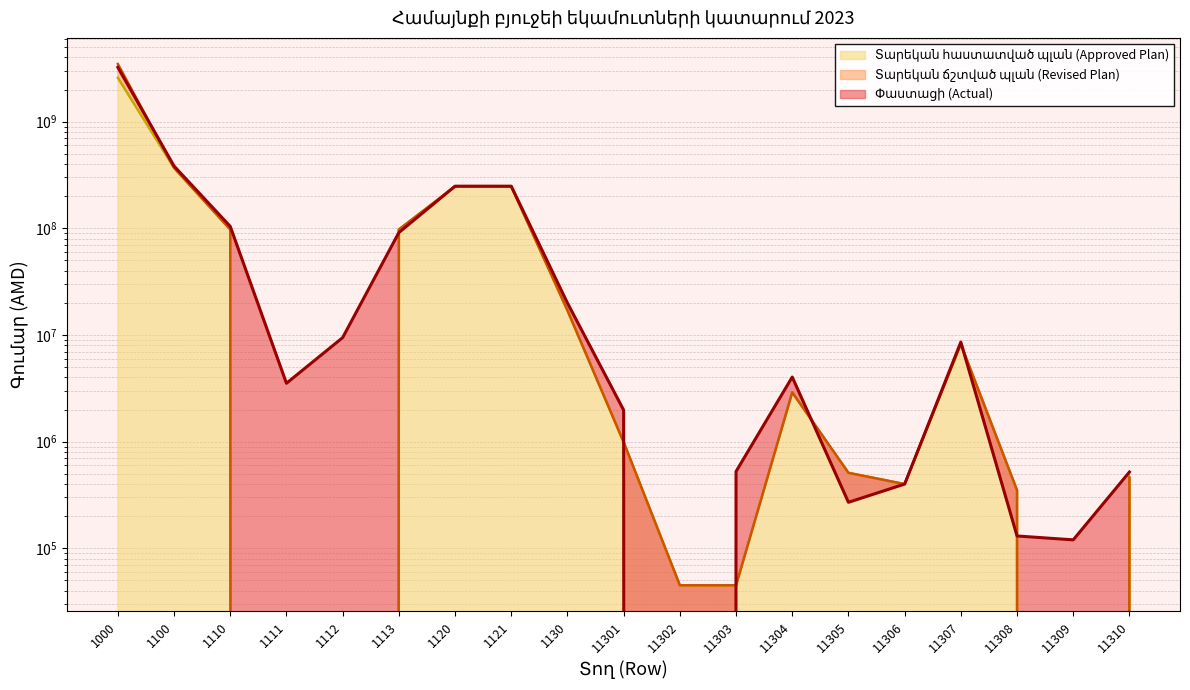

Which category has the highest value in the Տարեկան հաստատված պլան (Approved Plan) series?

1000